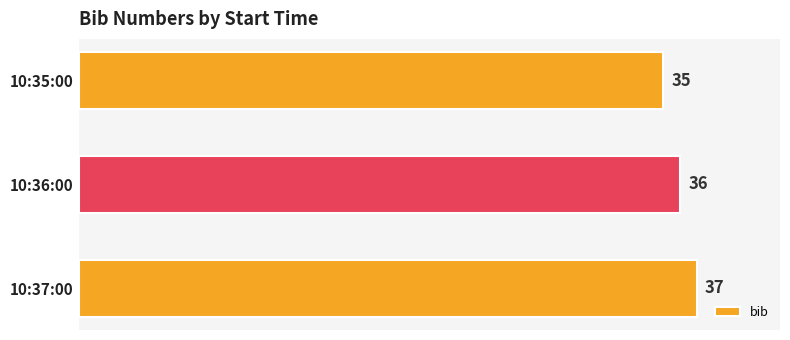

Reading top to bottom, extract all data points from this chart.

35	36	37